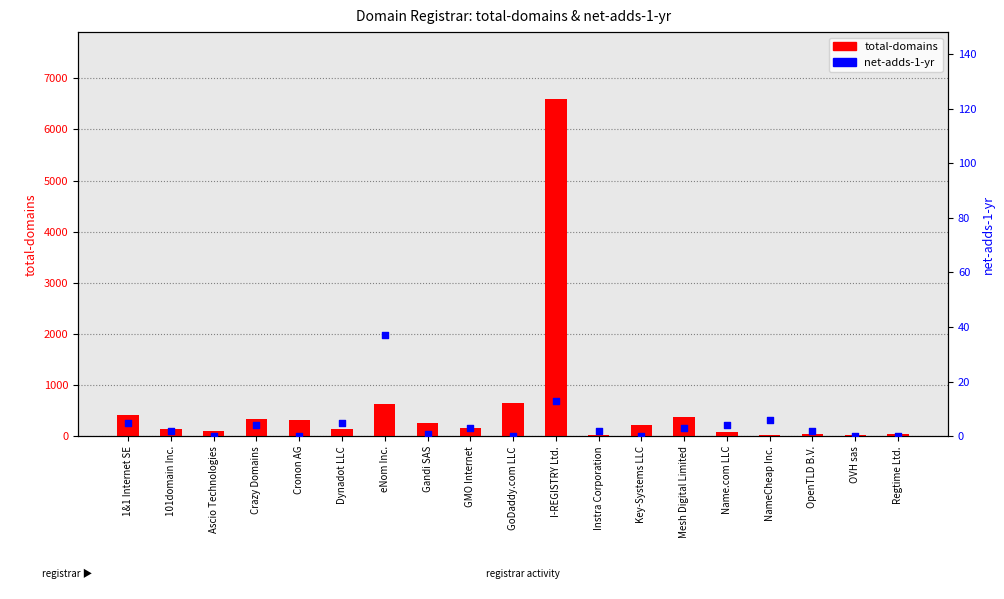

At which category is the sum across all series the highest?

I-REGISTRY Ltd.